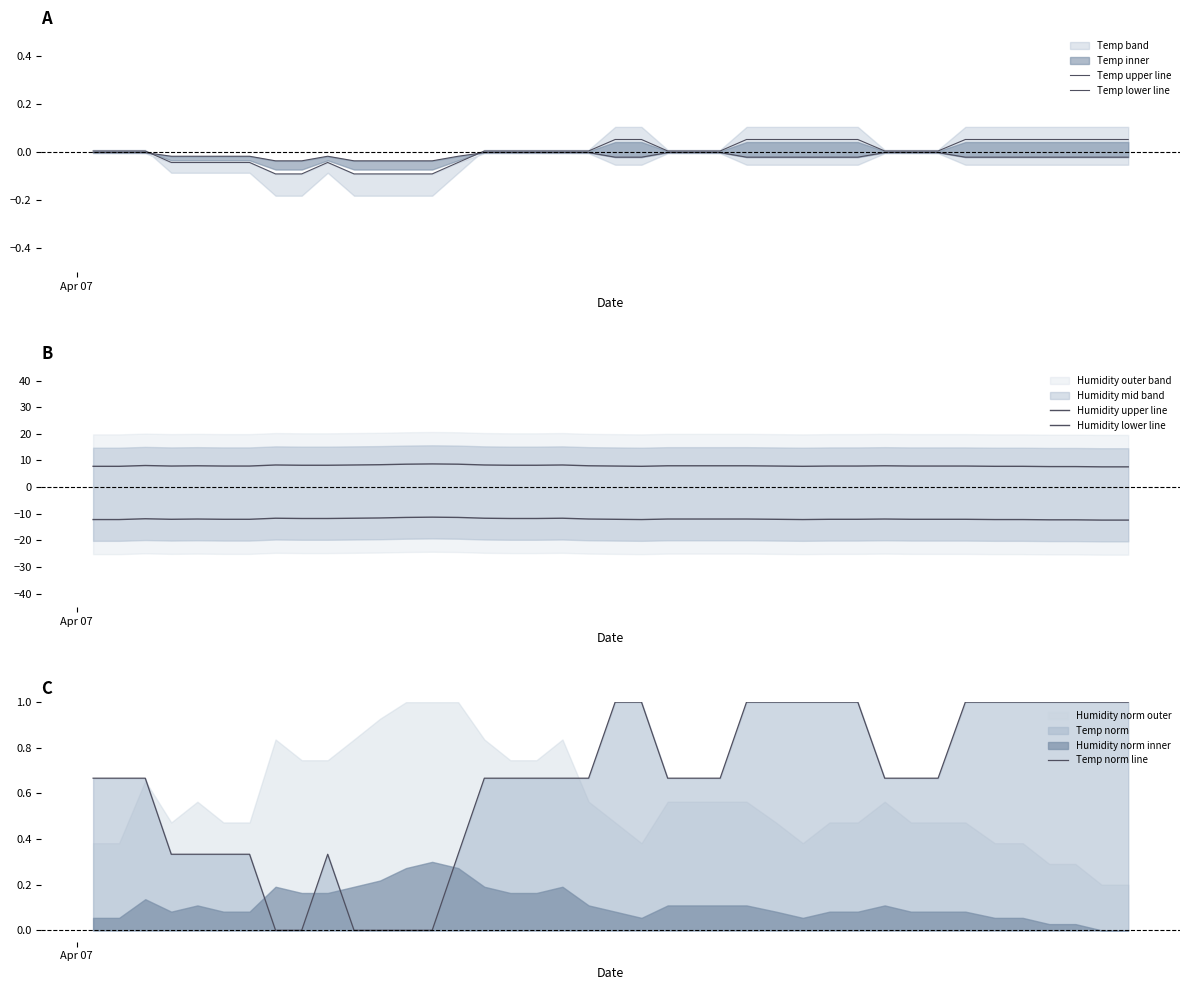

What is the highest value of the Temp norm line series?

1.0